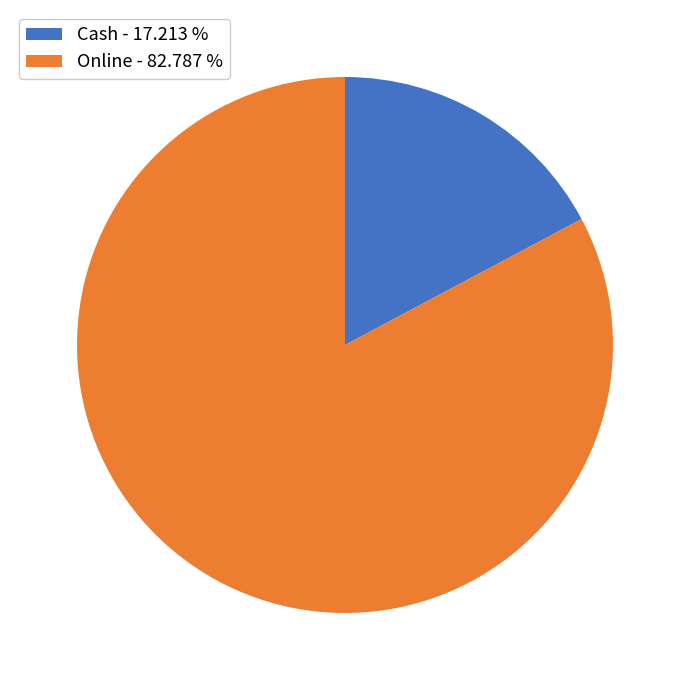

What is the ratio of the value at Online - 82.787 % to the value at Cash - 17.213 %?

4.8